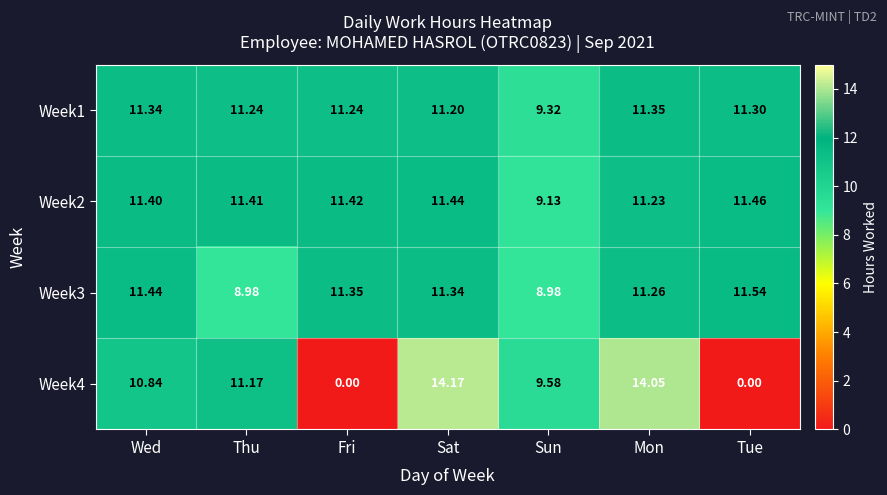

Which category has the highest value in the Week4 series?

Sat